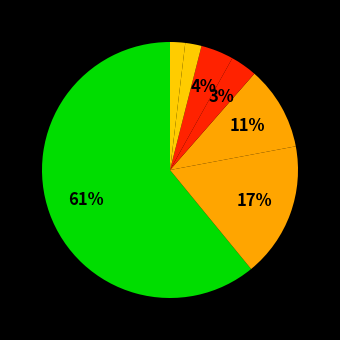

How many slices are in this pie chart?

7